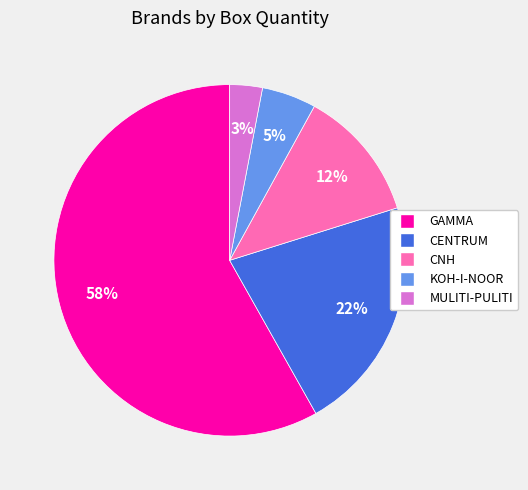

Is there a majority slice in this chart?

Yes